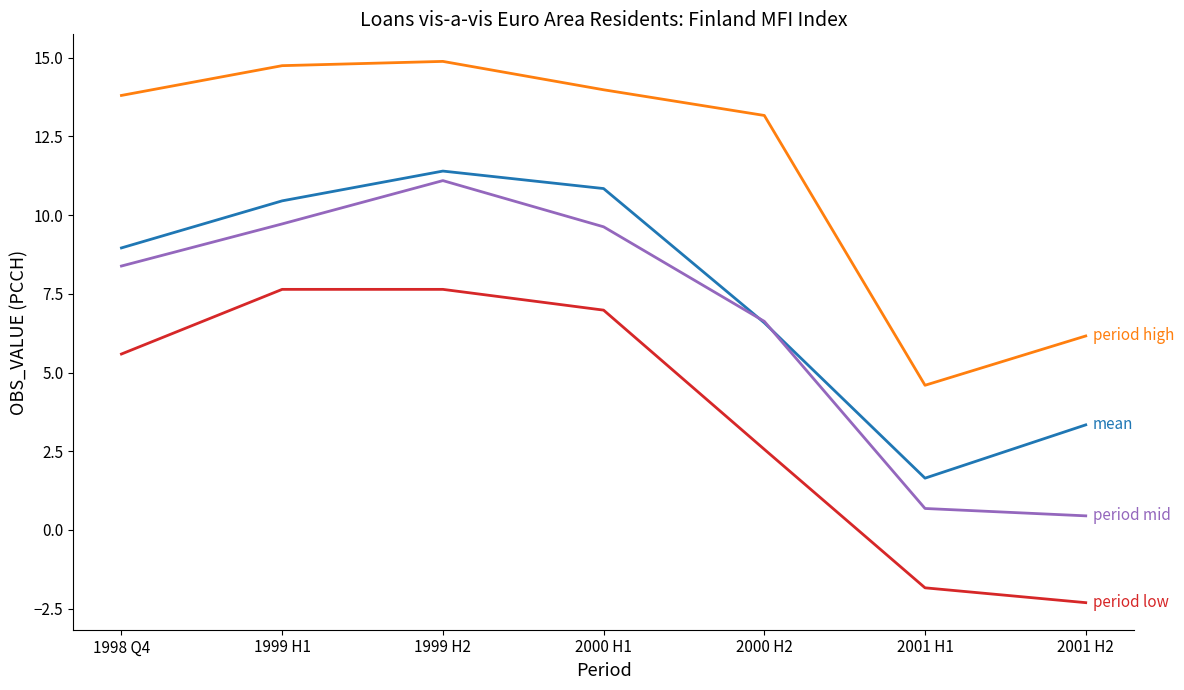

What is the difference between the highest and lowest values at 2000 H2?

10.6